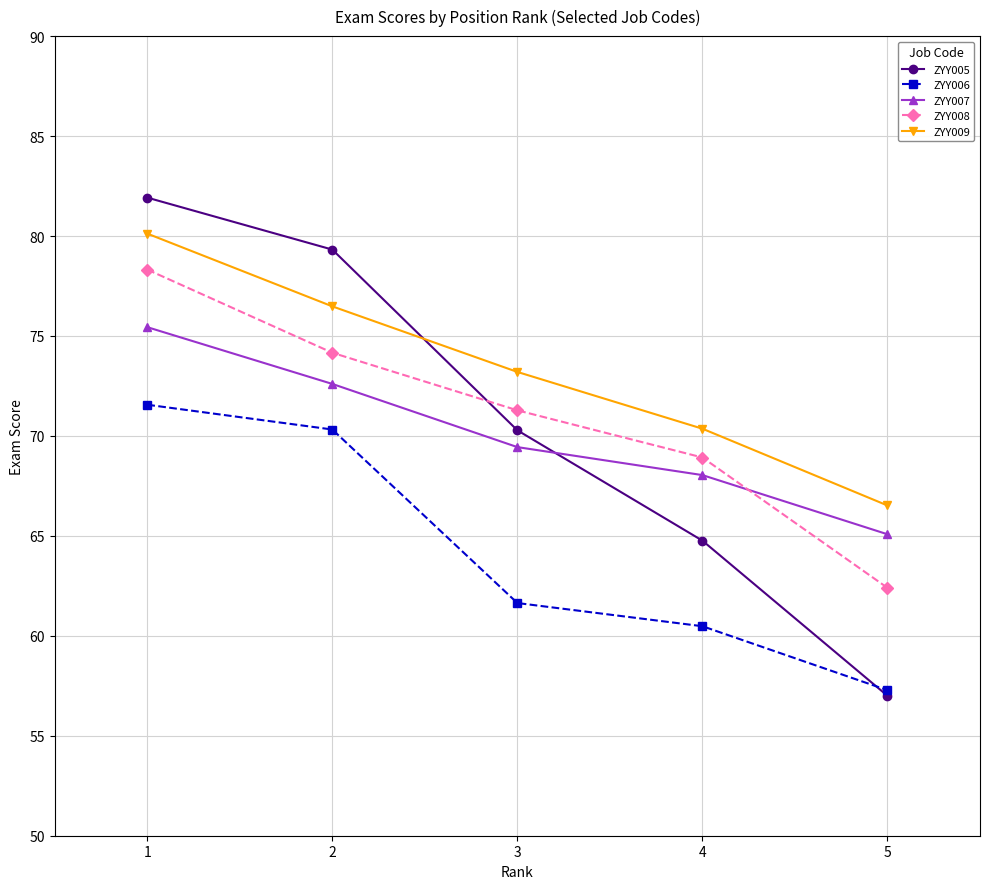

Reading left to right, list all the values displayed in this chart.

ZYY005: 81.9	79.3	70.3	64.8	57.0
ZYY006: 71.6	70.3	61.6	60.5	57.3
ZYY007: 75.4	72.6	69.4	68.0	65.1
ZYY008: 78.3	74.2	71.3	68.9	62.4
ZYY009: 80.1	76.5	73.2	70.4	66.5